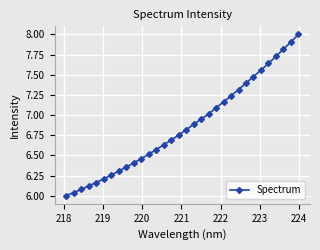

What is the maximum value shown in the chart?

8.0